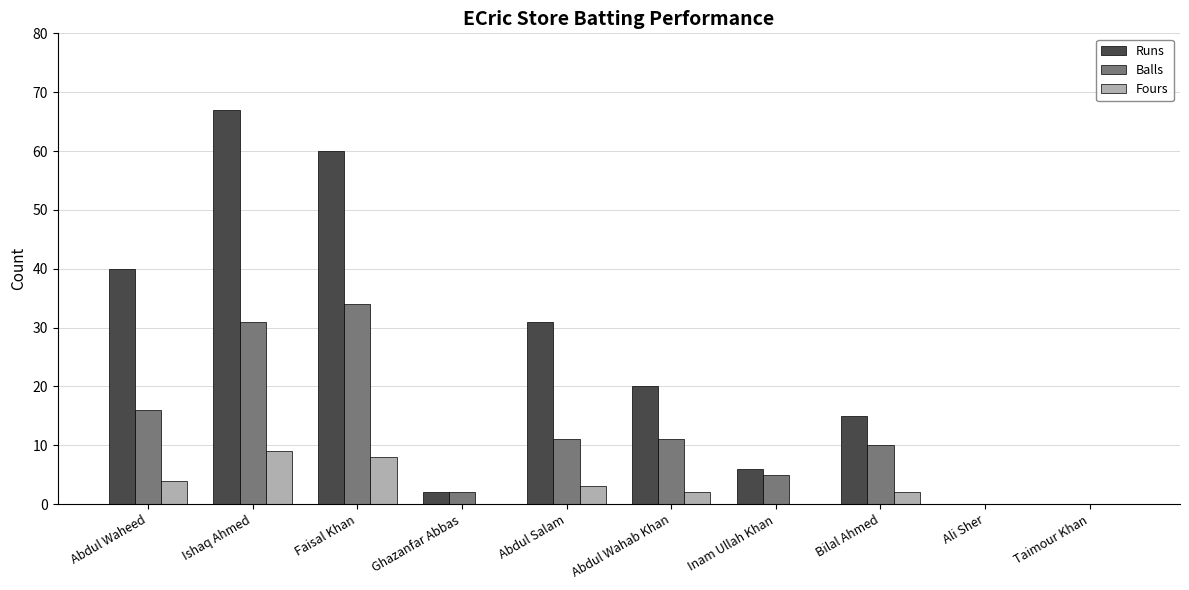

Are the bars grouped side by side (vs. stacked)?

Yes